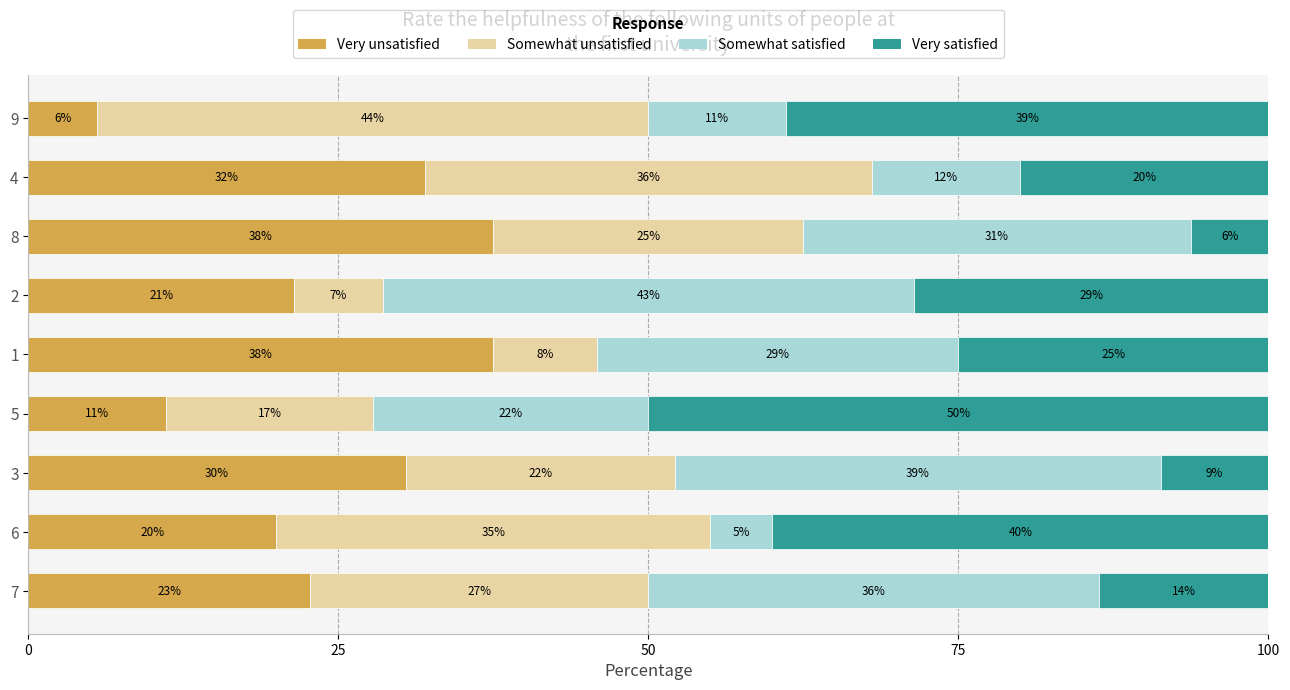

Reading left to right, what are all the values shown in this chart?

col_9 (Very unsatisfied): 22.7	20.0	30.4	11.1	37.5	21.4	37.5	32.0	5.6
col_5 (Somewhat unsatisfied): 27.3	35.0	21.7	16.7	8.3	7.1	25.0	36.0	44.4
col_2 (Somewhat satisfied): 36.4	5.0	39.1	22.2	29.2	42.9	31.2	12.0	11.1
col_4 (Very satisfied): 13.6	40.0	8.7	50.0	25.0	28.6	6.2	20.0	38.9